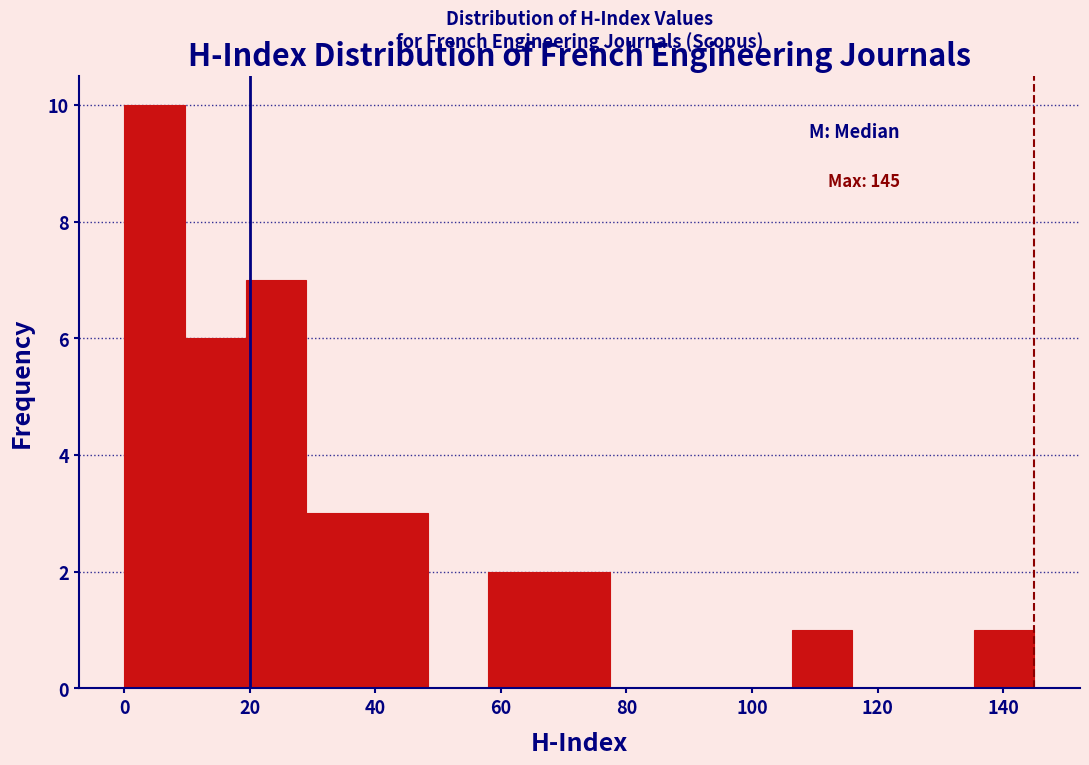

Which range on the x-axis has the tallest bar?

0 to 10